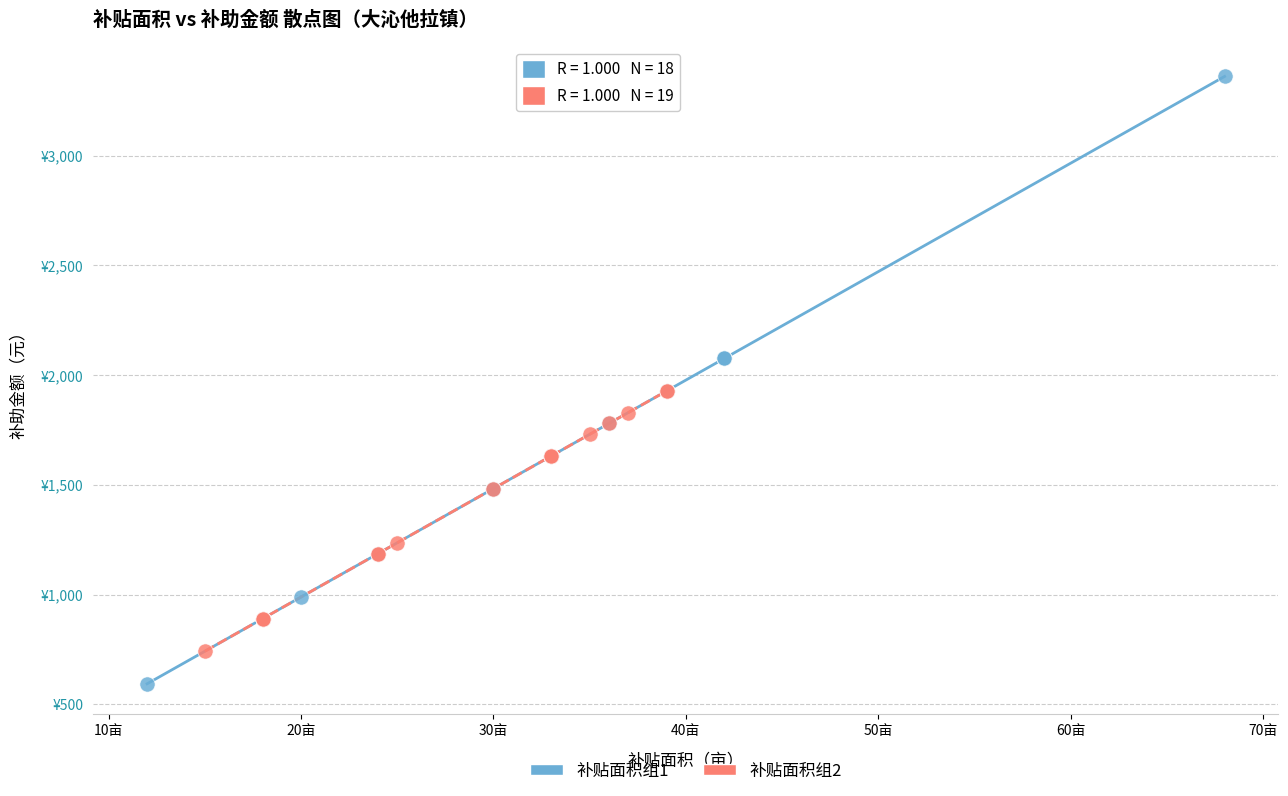

Which series has the largest Y range (max minus min)?

补贴面积组1